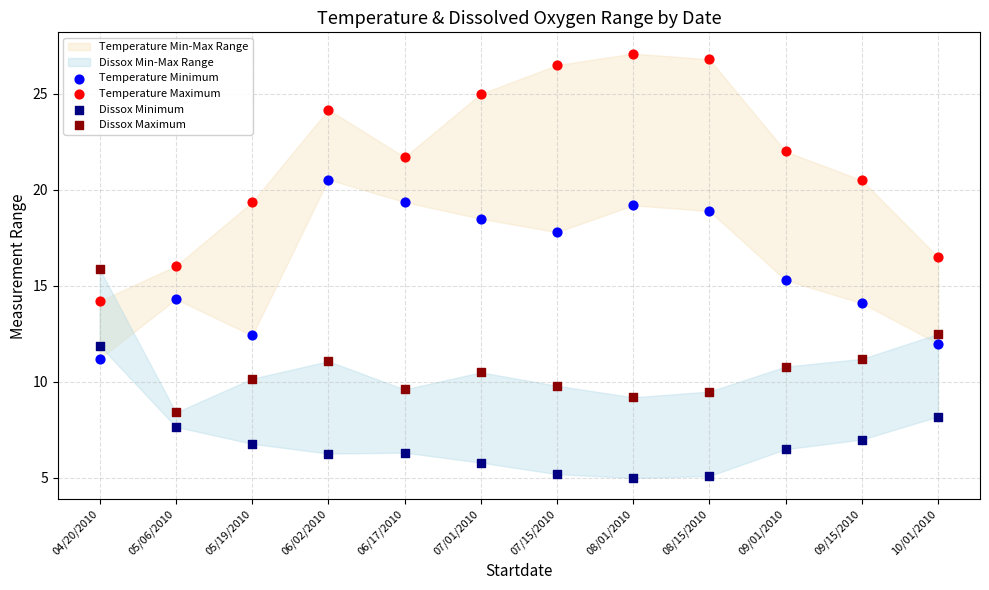

Which series reaches the minimum Y coordinate?

Dissox Minimum